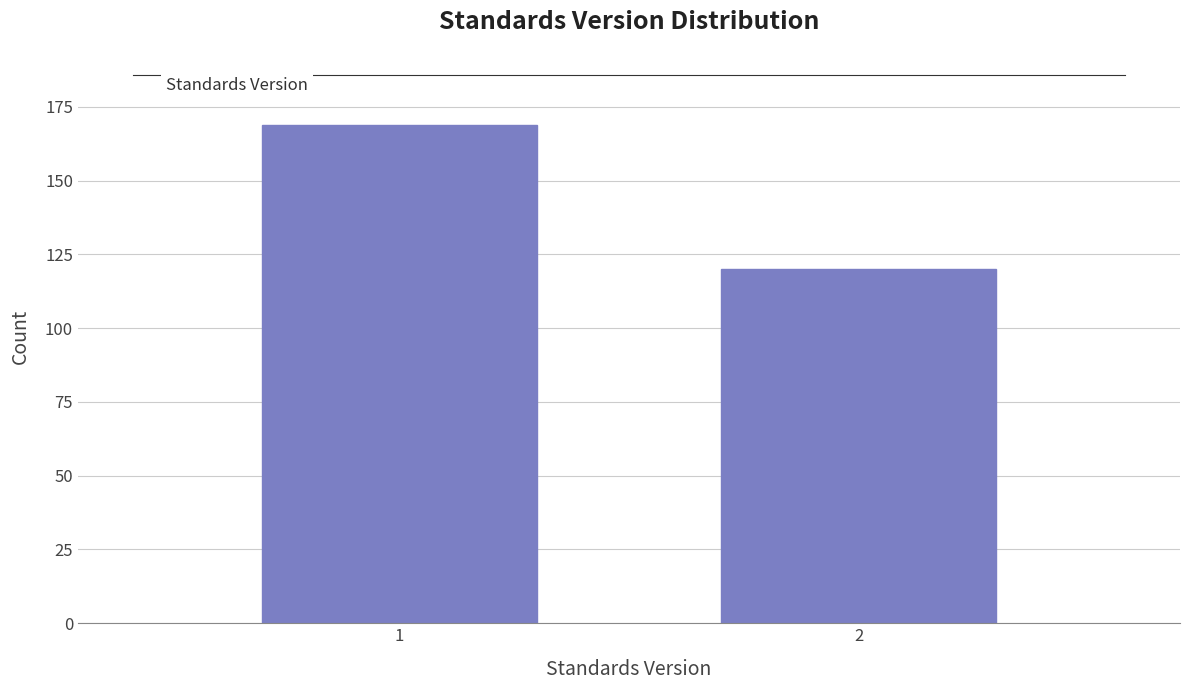

Reading left to right, list all the values displayed in this chart.

169	120